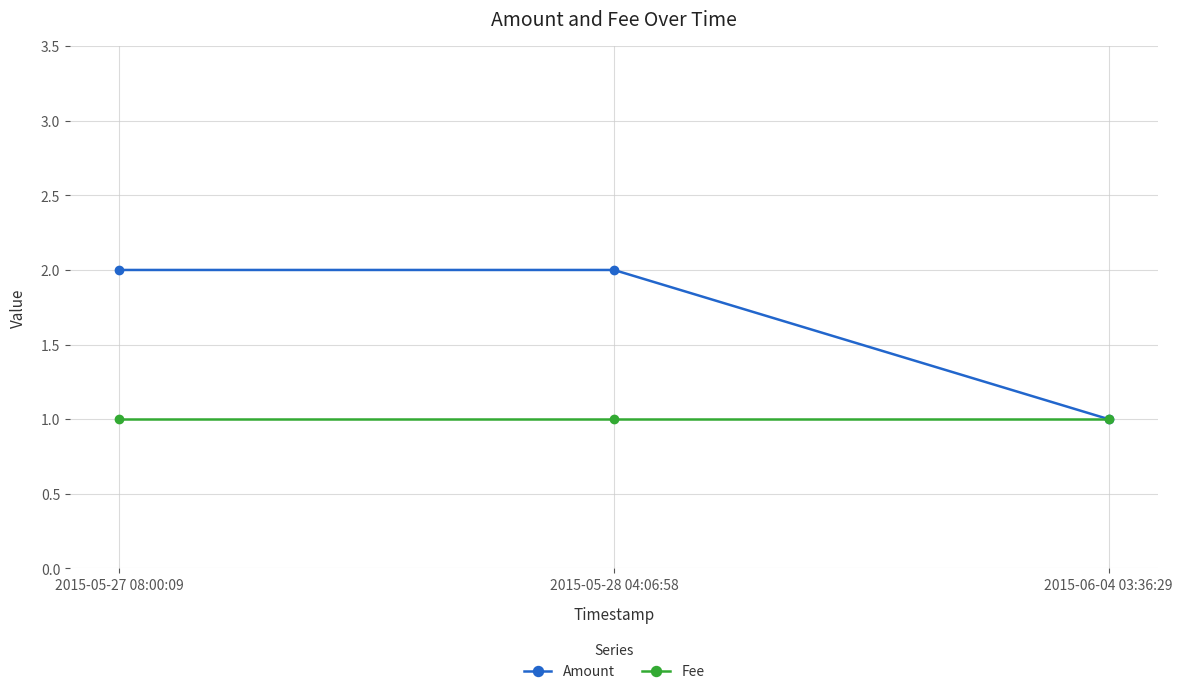

What position from the right is 2015-06-04 03:36:29?

1